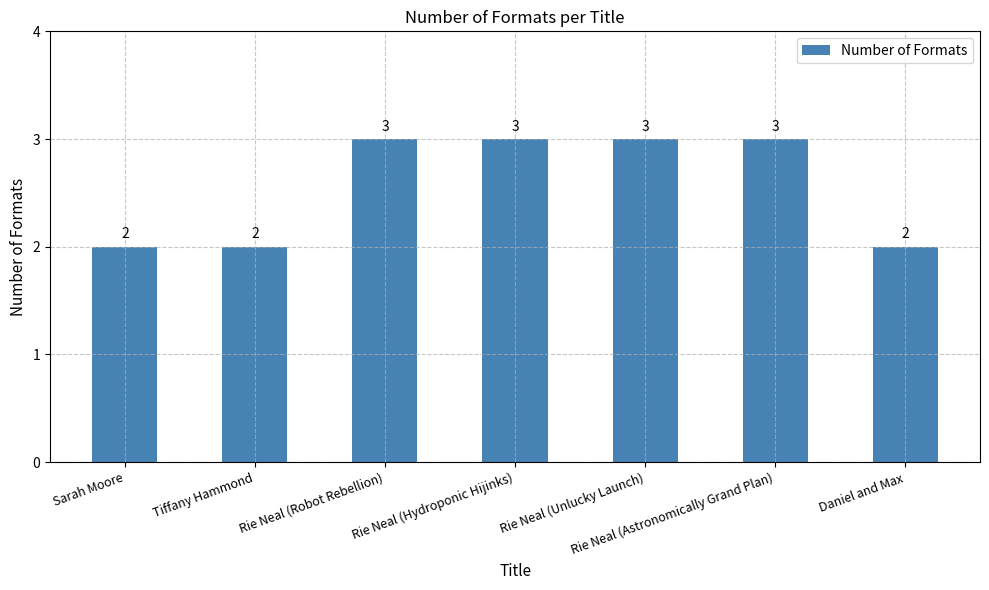

How many categories are shown in the chart?

7